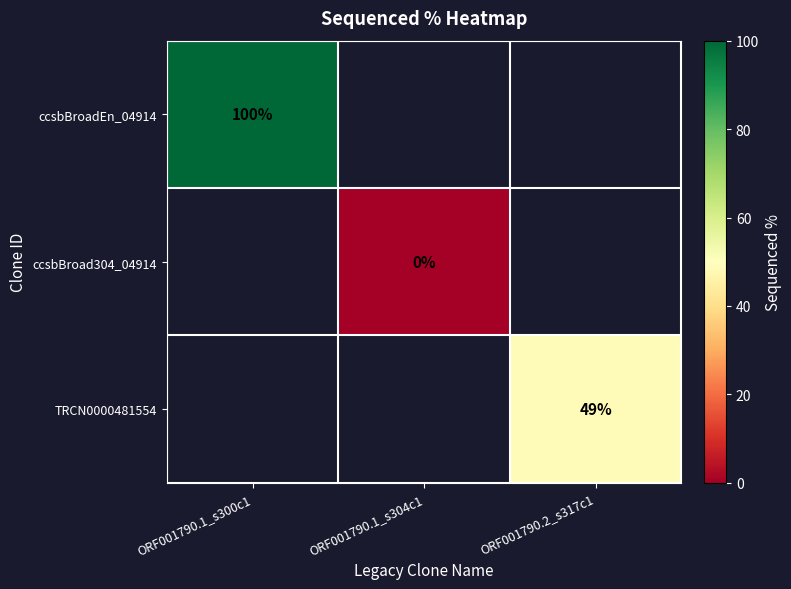

True or false: ccsbBroadEn_04914 has a value of 100 at ORF001790.1_s300c1.

True